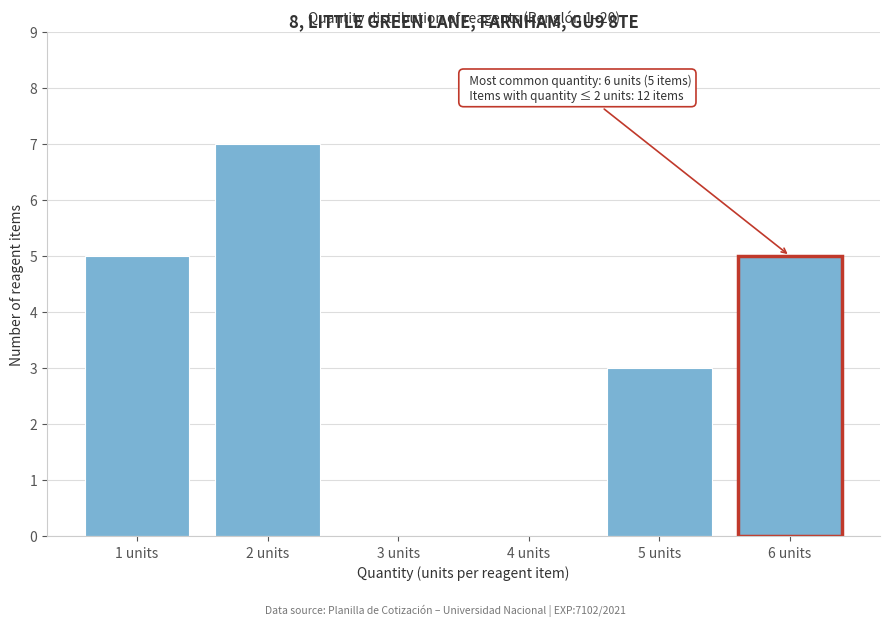

Reading left to right, list all the values displayed in this chart.

1 units=5	2 units=7	3 units=0	4 units=0	5 units=3	6 units=5